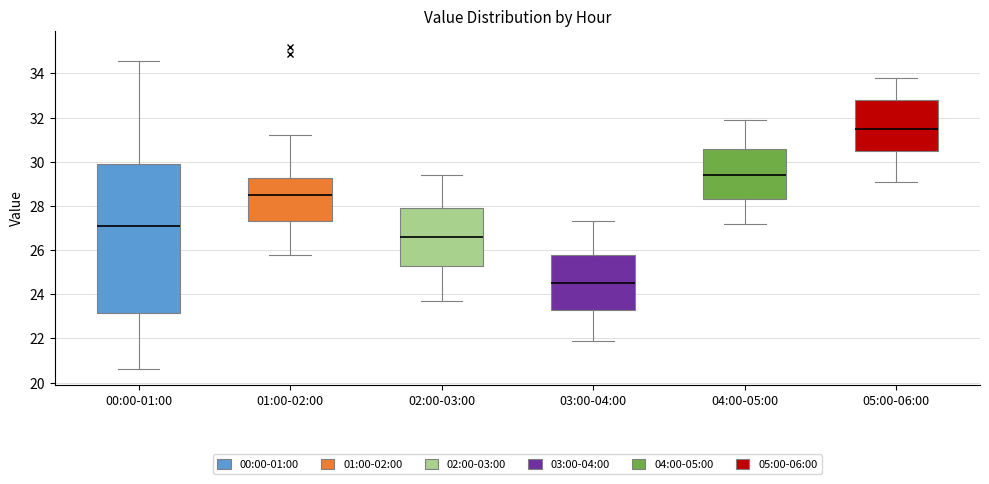

Where is the lower edge of the box for 05:00-06:00 on the y-axis? The values are not printed on the chart, so give them approximately, as read against the axis.

30.6